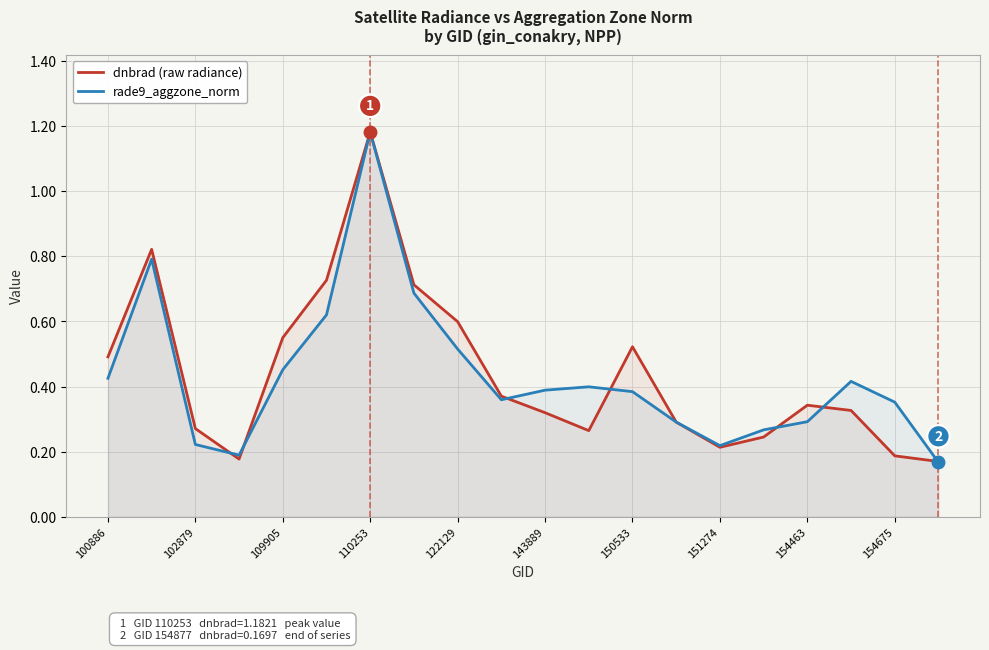

True or false: rade9_aggzone_norm and dnbrad (raw radiance) intersect in this chart.

True